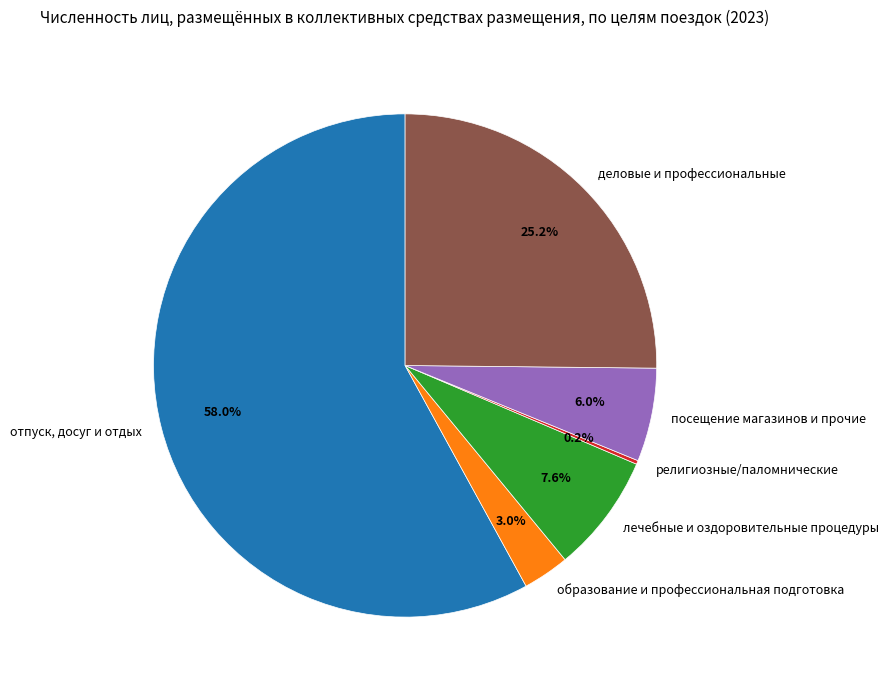

What is the total percentage of деловые и профессиональные and образование и профессиональная подготовка?

28.2%